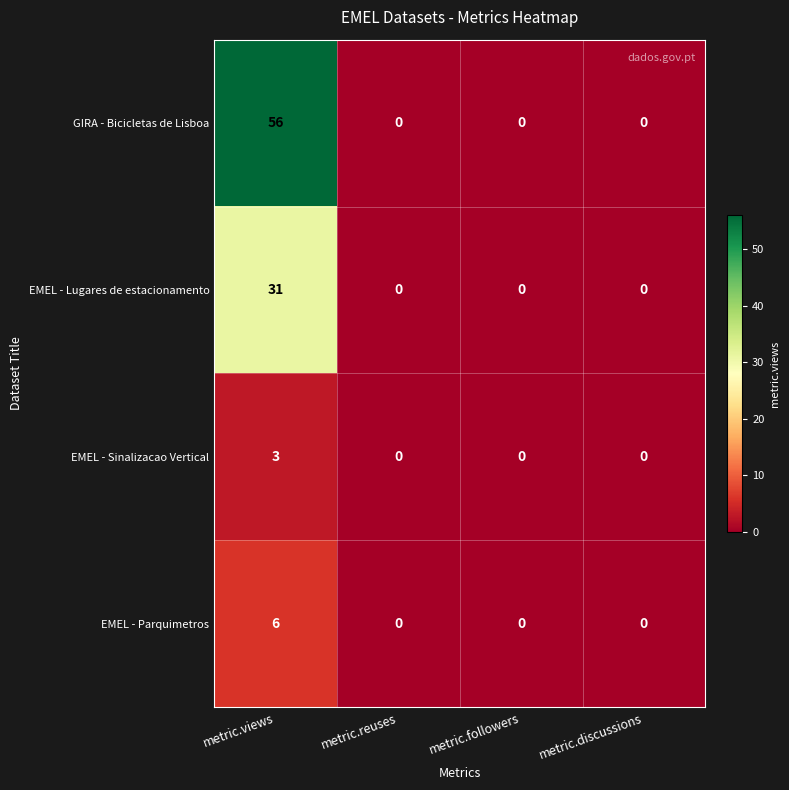

What is the difference between the maximum and minimum values in the GIRA - Bicicletas de Lisboa series?

56